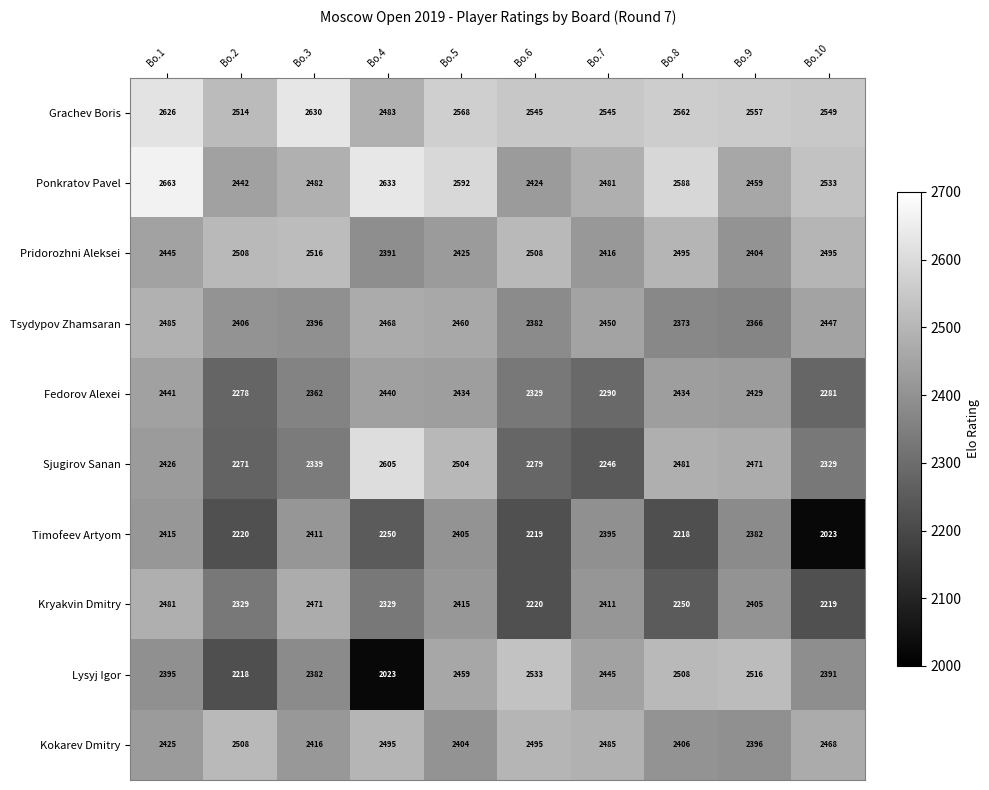

True or false: Kokarev Dmitry has a value of 1241 at Bo.5.

False